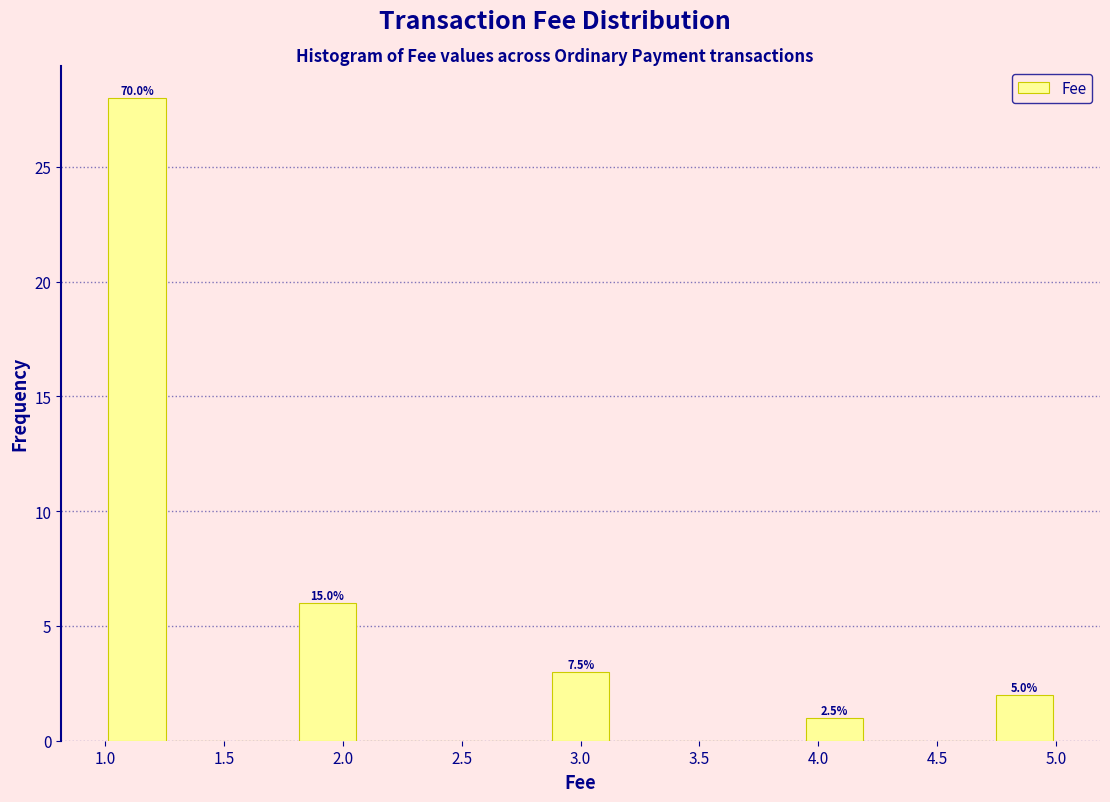

Over which range of the x-axis is the bar tallest?

1.00 to 1.25